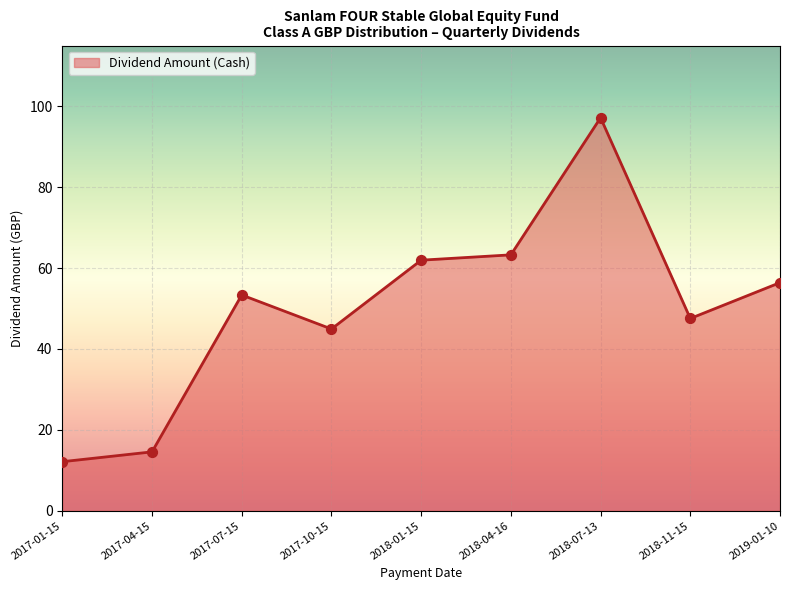

What is the ratio of the value at 2017-07-15 to the value at 2018-07-13?

0.5